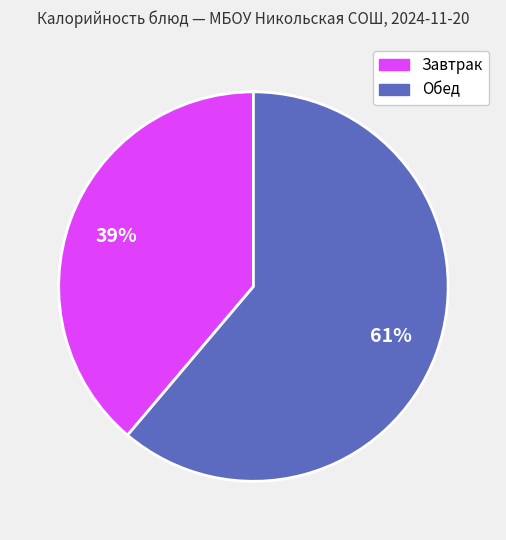

To the nearest percent, what is the difference between the largest and smallest slice percentages?

22%